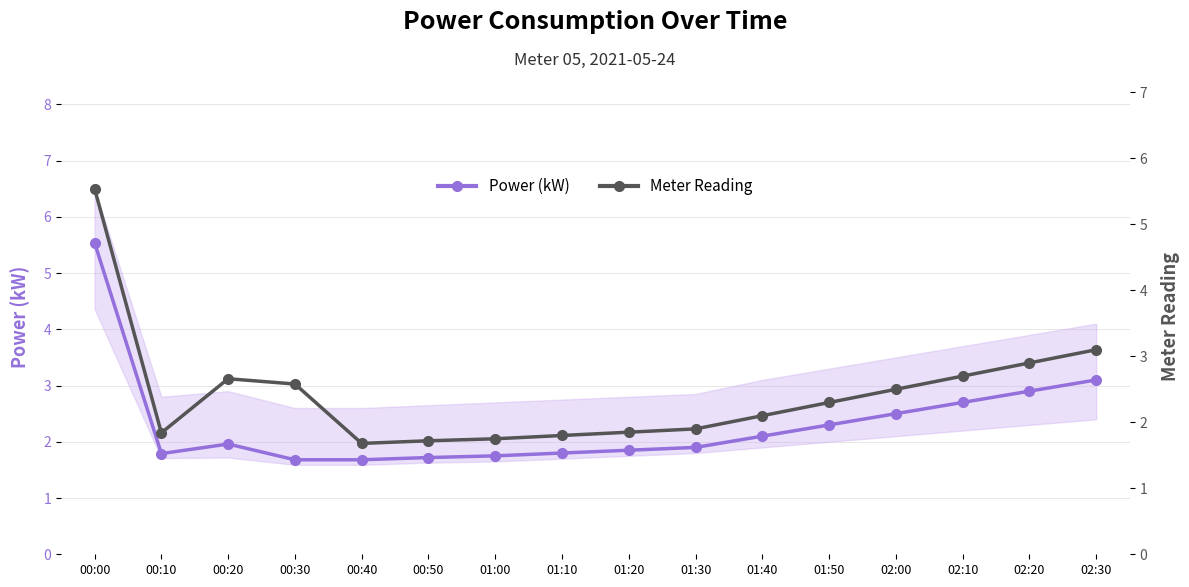

What is the value of the Power (kW) point at the 6th from the left?

1.7